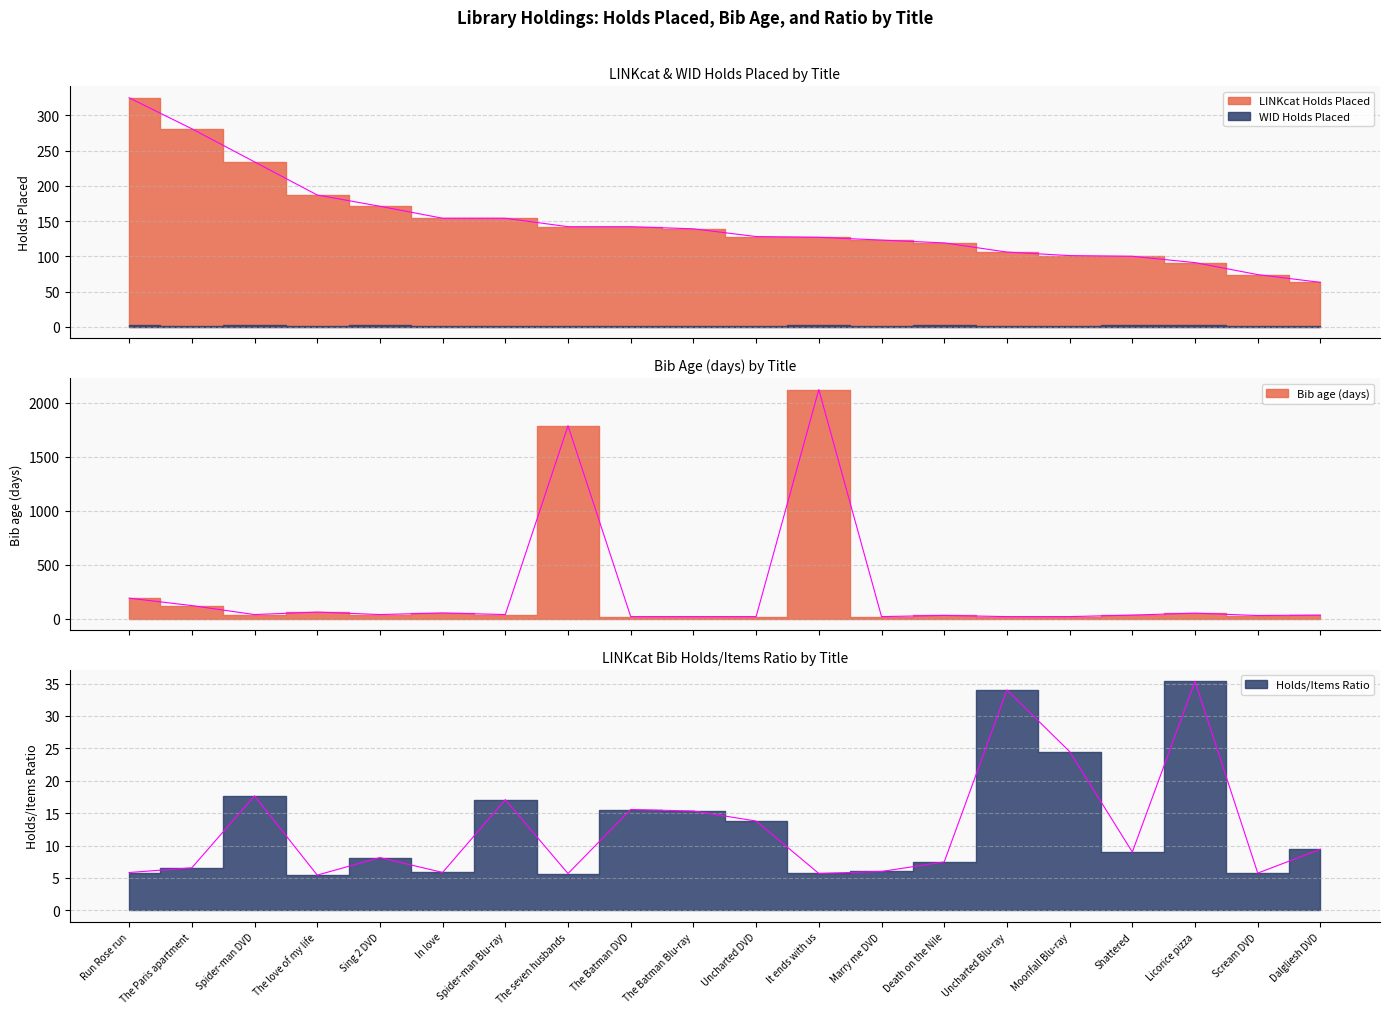

Which series has the largest total across all categories?

Bib age (days)